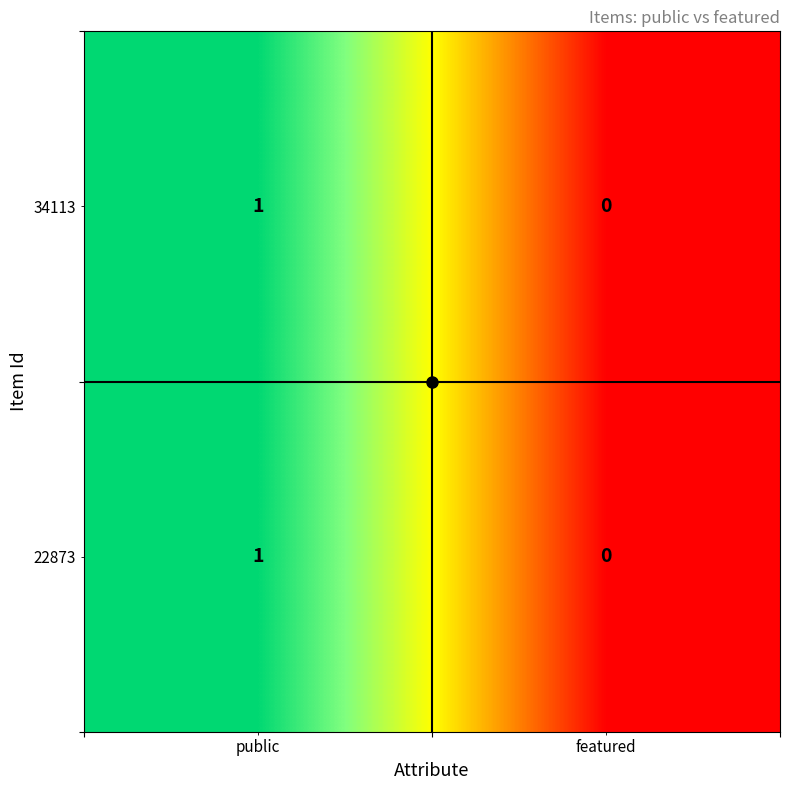

Count the number of categories in the chart.

2